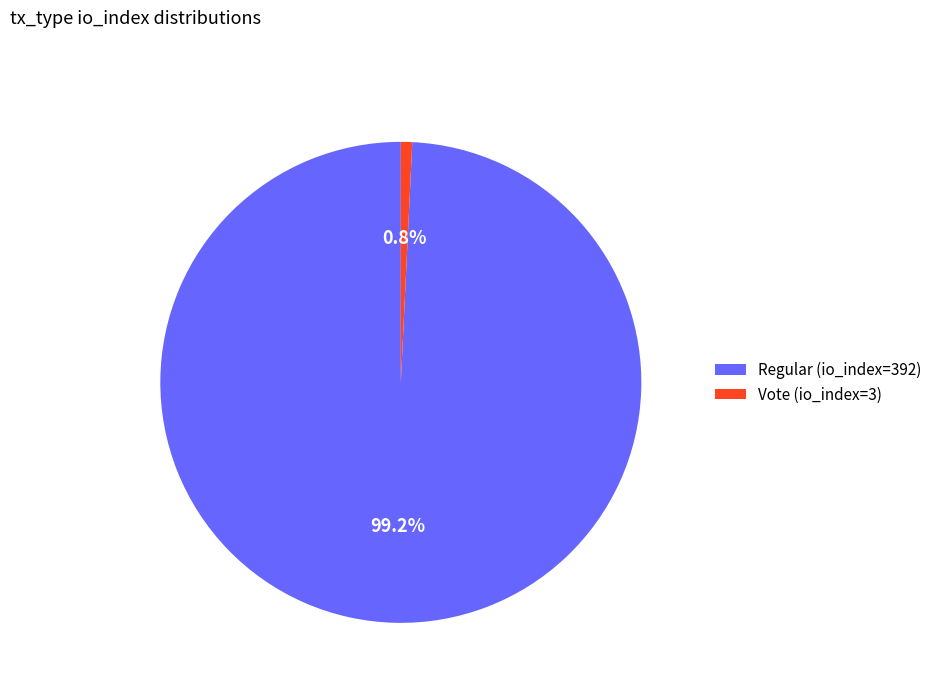

What percentage is NOT represented by Vote (io_index=3)?

99.2%